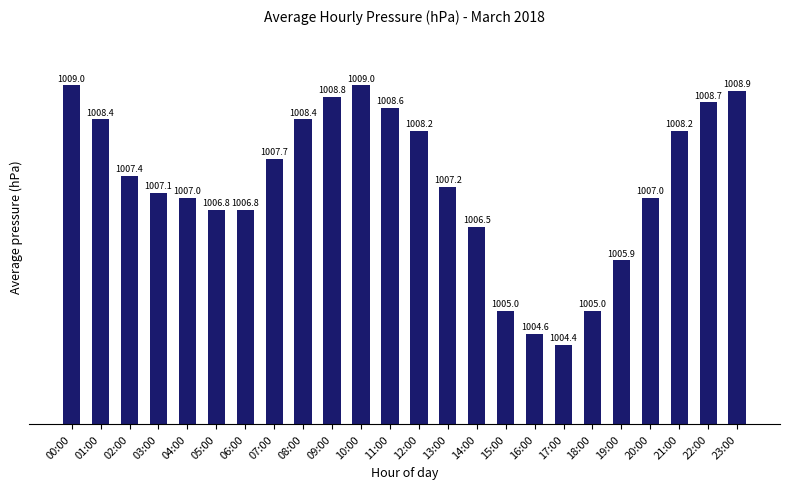

Between 03:00 and 22:00, which is larger?

22:00